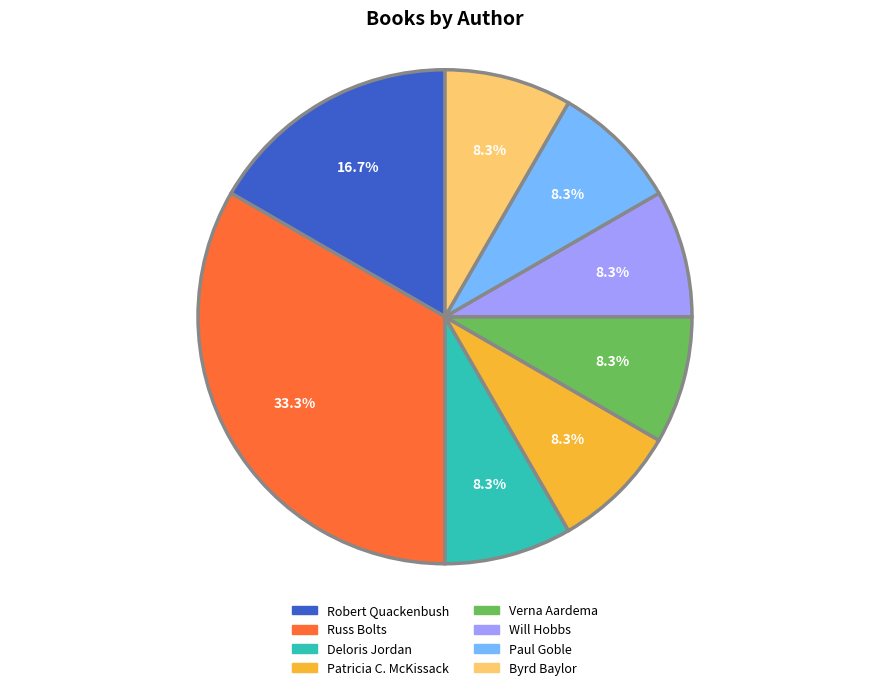

How much of the chart is everything except Will Hobbs?

91.7%